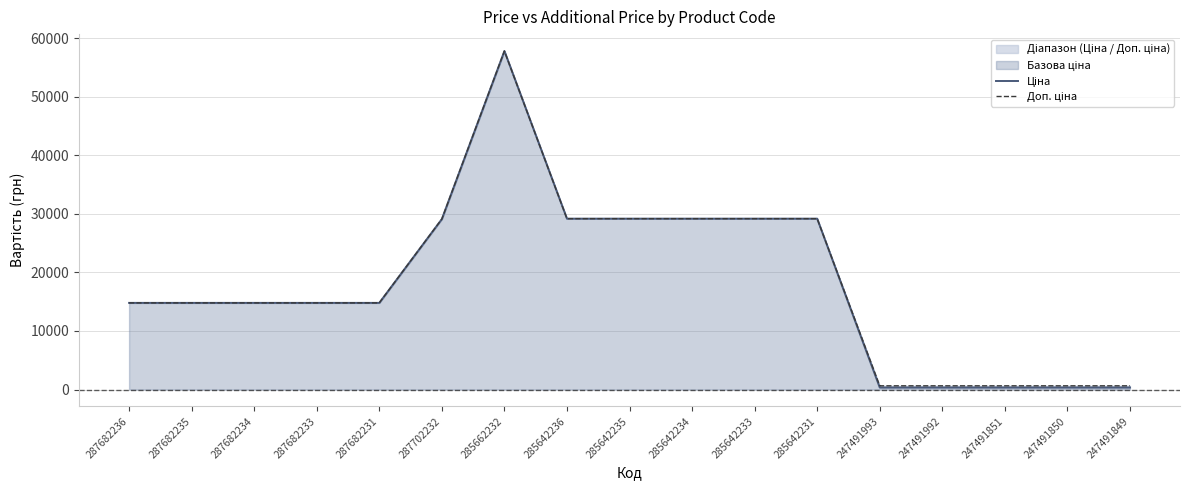

The value of Ціна at 287702232 is 29119.2. True or false?

True